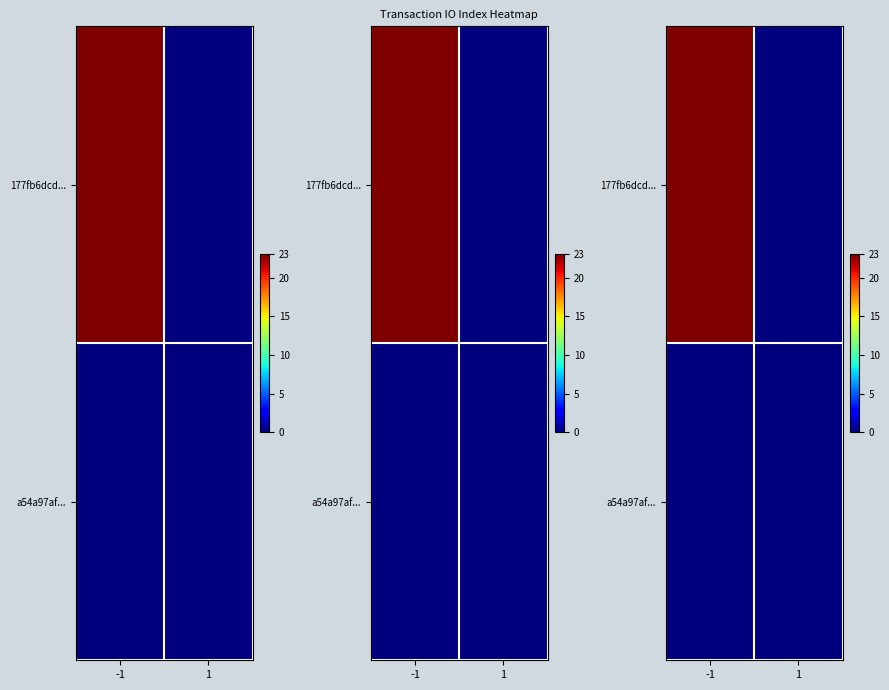

At which label does 177fb6dcd... reach its peak?

-1